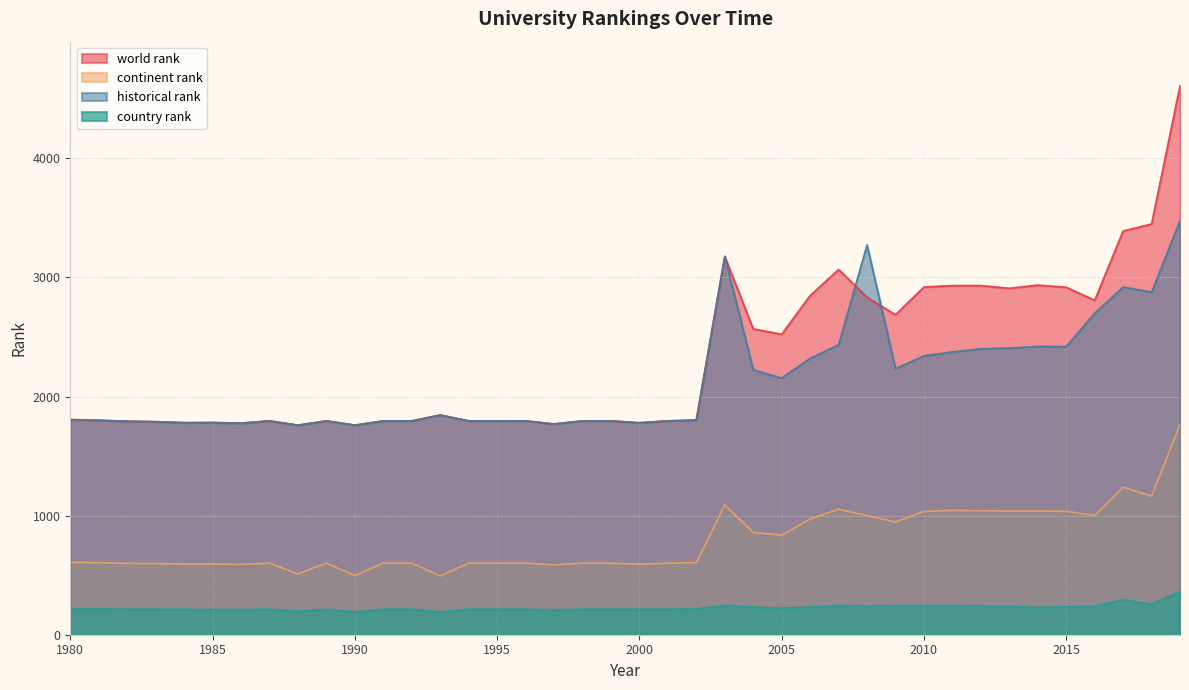

Where is the first local maximum for world rank?

1985